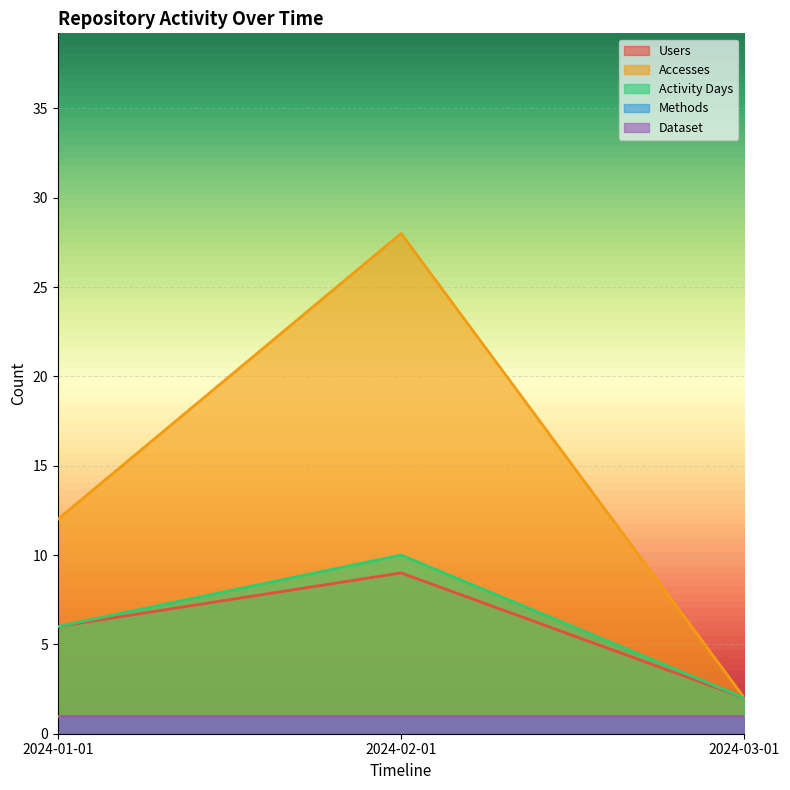

Is it true that Accesses equals 2 at 2024-03-01?

True